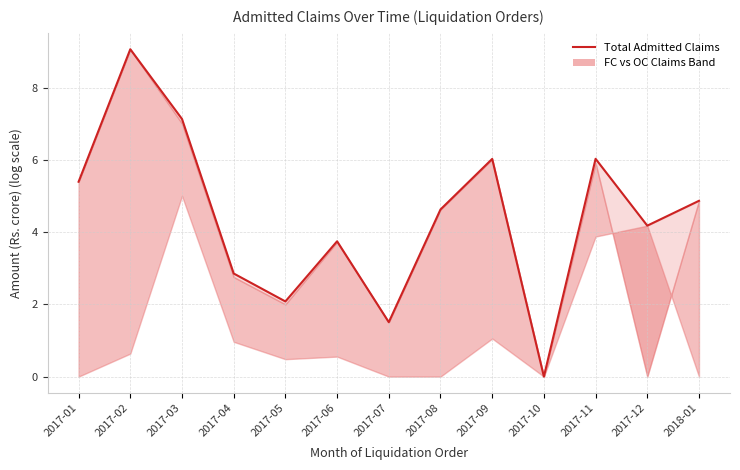

What is the change in value from 2017-10 to 2018-01?

+4.9